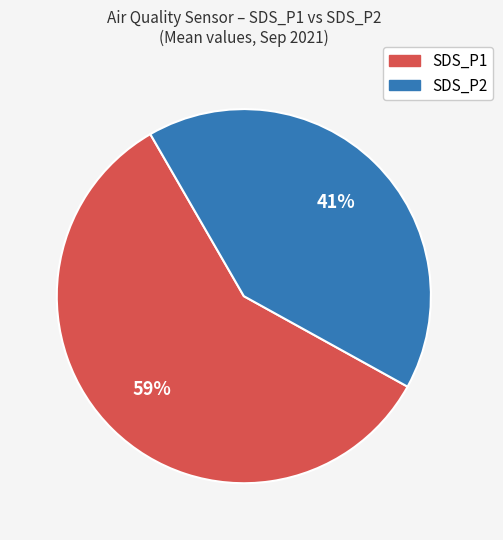

What is the ratio of the value at SDS_P2 to the value at SDS_P1?

0.7